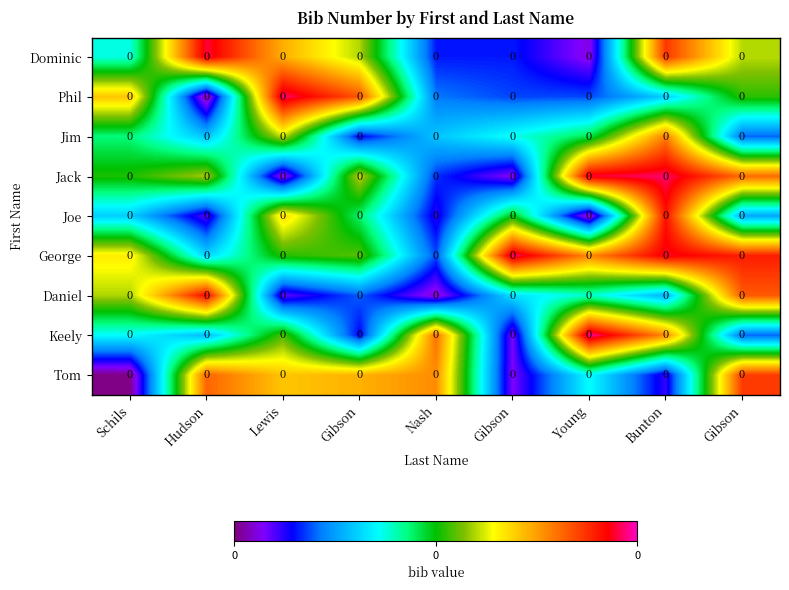

Reading left to right, extract all data points from this chart.

Dominic: Schils=0.0	Hudson=0.0	Lewis=0.0	Gibson=0.0	Nash=0.0	Gibson=0.0	Young=0.0	Bunton=0.0	Gibson=0.0
Phil: Schils=0.0	Hudson=0.0	Lewis=0.0	Gibson=0.0	Nash=0.0	Gibson=0.0	Young=0.0	Bunton=0.0	Gibson=0.0
Jim: Schils=0.0	Hudson=0.0	Lewis=0.0	Gibson=0.0	Nash=0.0	Gibson=0.0	Young=0.0	Bunton=0.0	Gibson=0.0
Jack: Schils=0.0	Hudson=0.0	Lewis=0.0	Gibson=0.0	Nash=0.0	Gibson=0.0	Young=0.0	Bunton=0.0	Gibson=0.0
Joe: Schils=0.0	Hudson=0.0	Lewis=0.0	Gibson=0.0	Nash=0.0	Gibson=0.0	Young=0.0	Bunton=0.0	Gibson=0.0
George: Schils=0.0	Hudson=0.0	Lewis=0.0	Gibson=0.0	Nash=0.0	Gibson=0.0	Young=0.0	Bunton=0.0	Gibson=0.0
Daniel: Schils=0.0	Hudson=0.0	Lewis=0.0	Gibson=0.0	Nash=0.0	Gibson=0.0	Young=0.0	Bunton=0.0	Gibson=0.0
Keely: Schils=0.0	Hudson=0.0	Lewis=0.0	Gibson=0.0	Nash=0.0	Gibson=0.0	Young=0.0	Bunton=0.0	Gibson=0.0
Tom: Schils=0.0	Hudson=0.0	Lewis=0.0	Gibson=0.0	Nash=0.0	Gibson=0.0	Young=0.0	Bunton=0.0	Gibson=0.0